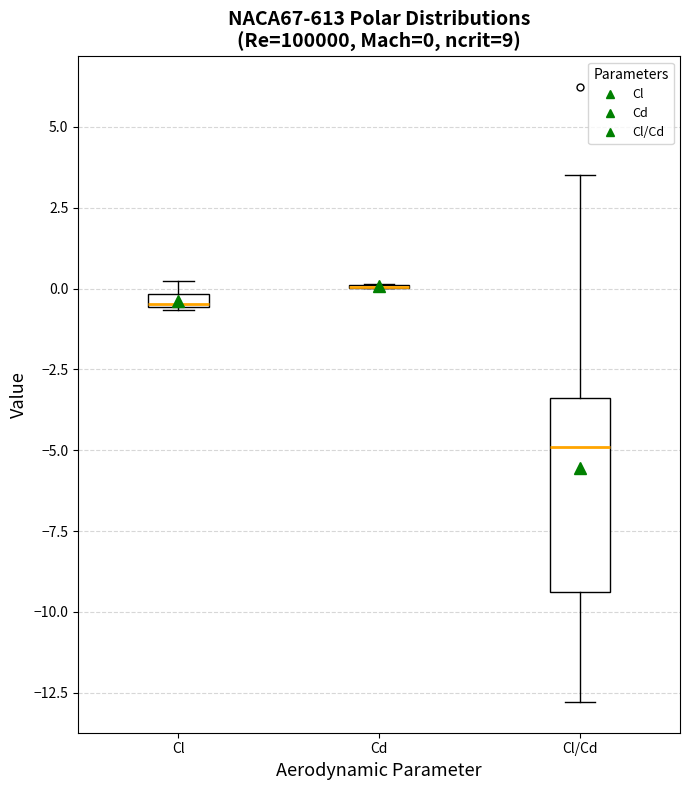

Comparing the boxes themselves (not the whiskers), which one is the tallest?

Cl/Cd